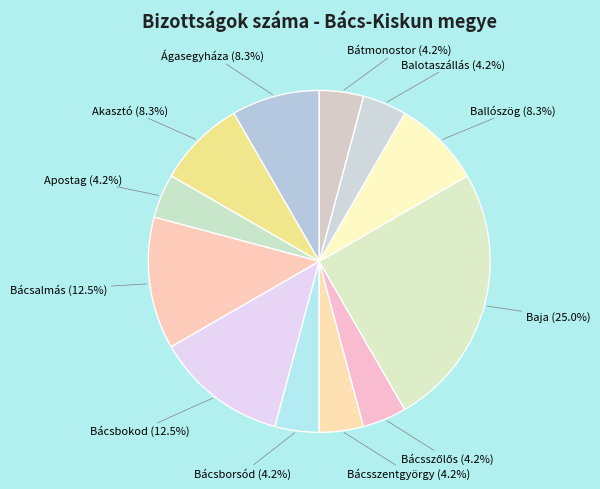

How many slices are in this pie chart?

12